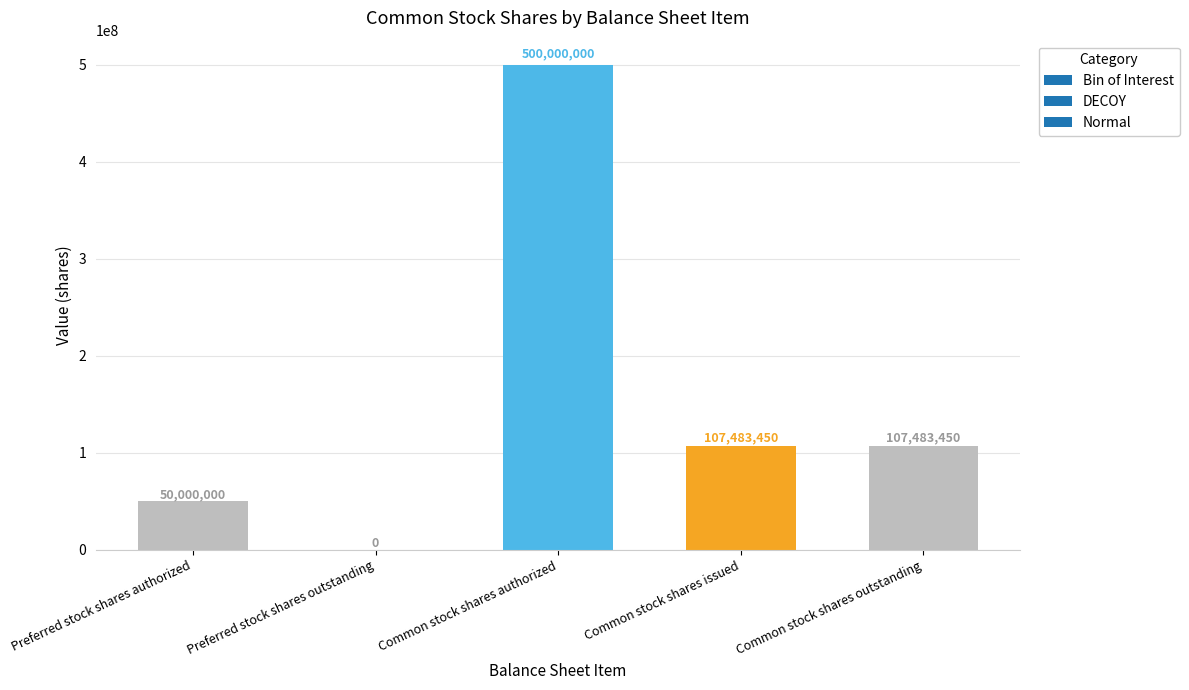

What is the sum of the values at Preferred stock shares outstanding and Common stock shares issued?

107483450